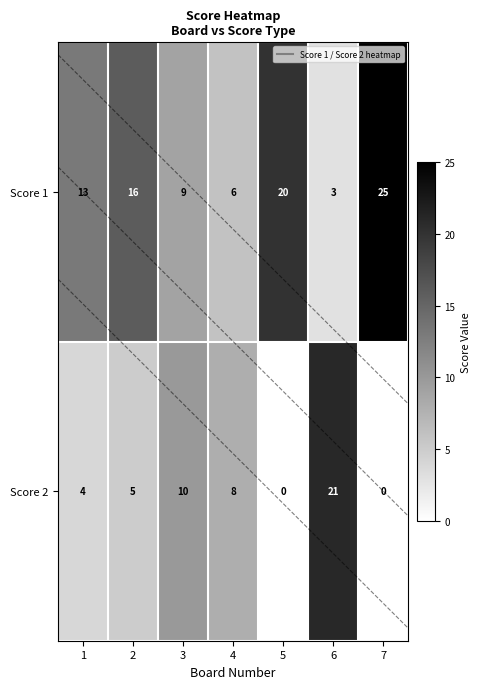

Which category has the highest value across all series?

7